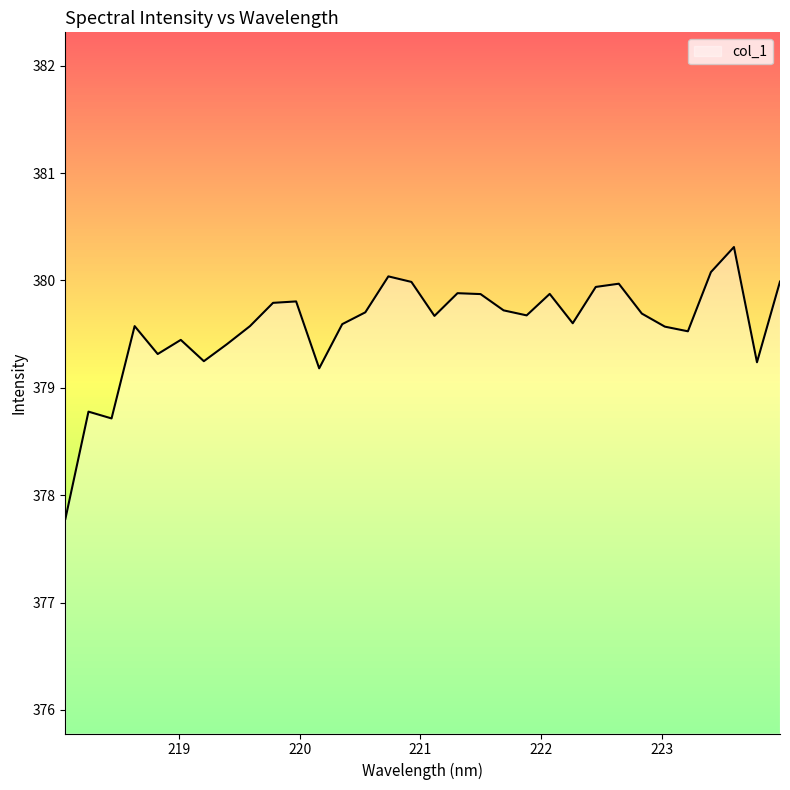

What is the difference between the maximum and minimum values?

2.5